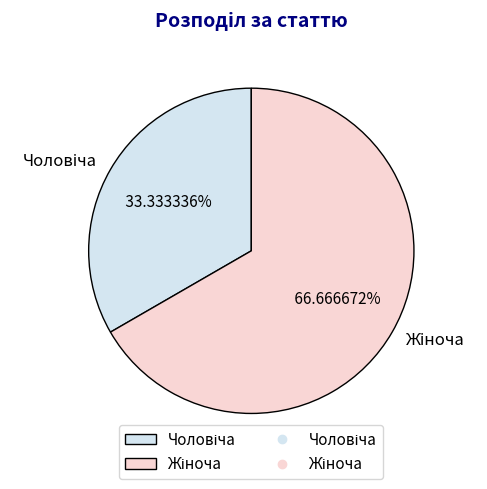

Is there any slice that represents more than half of the pie?

Yes